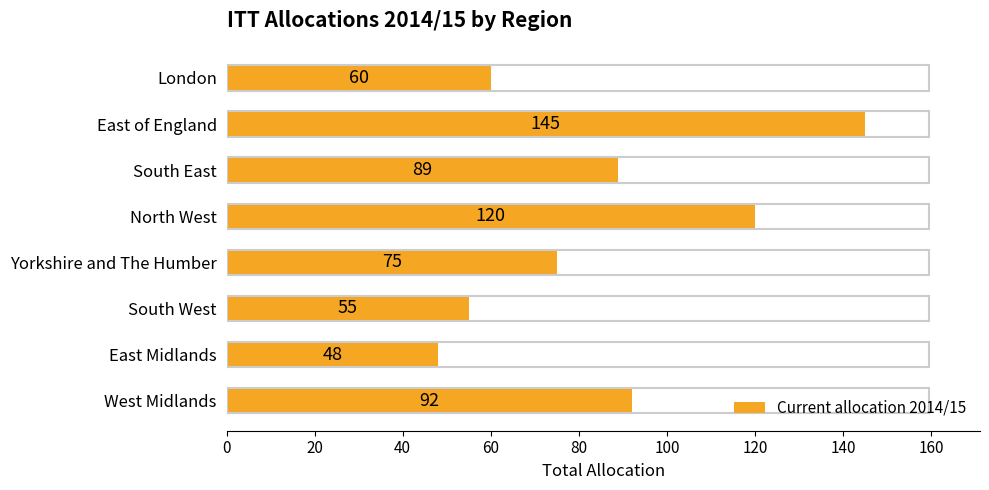

Approximately how many times larger is the value at North West compared to East of England?

0.8